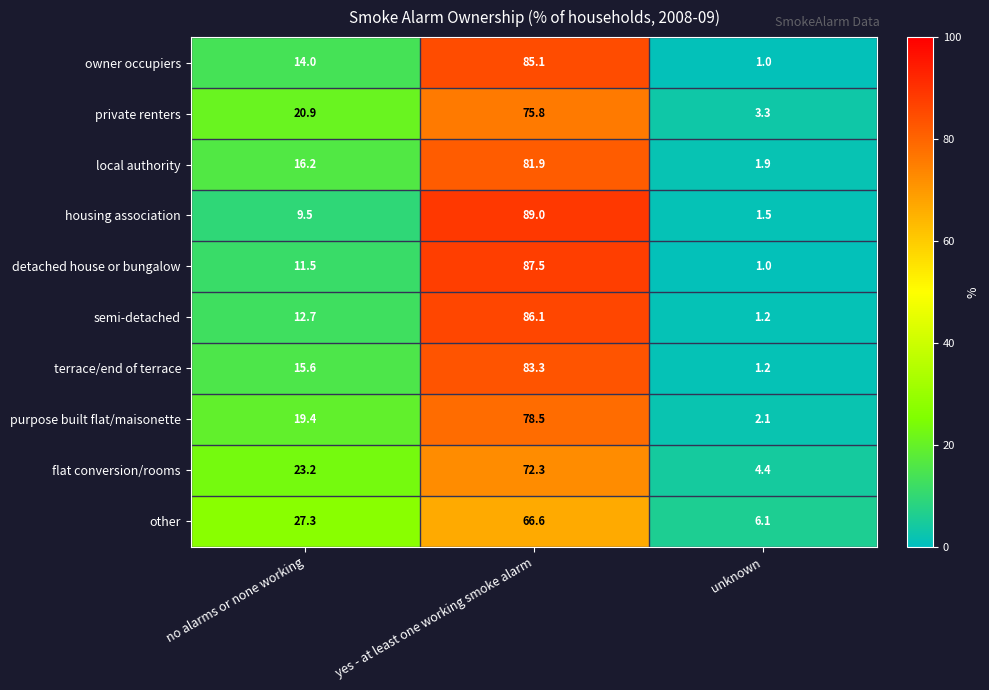

Rank the series by their maximum value, from lowest to highest.

other, flat conversion/rooms, private renters, purpose built flat/maisonette, local authority, terrace/end of terrace, owner occupiers, semi-detached, detached house or bungalow, housing association